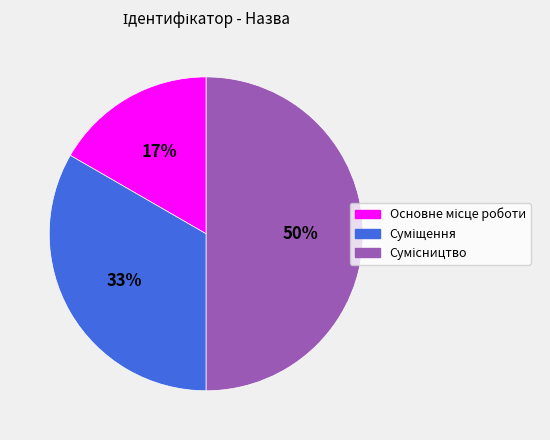

To the nearest percent, what is the difference between the largest and smallest slice percentages?

33%